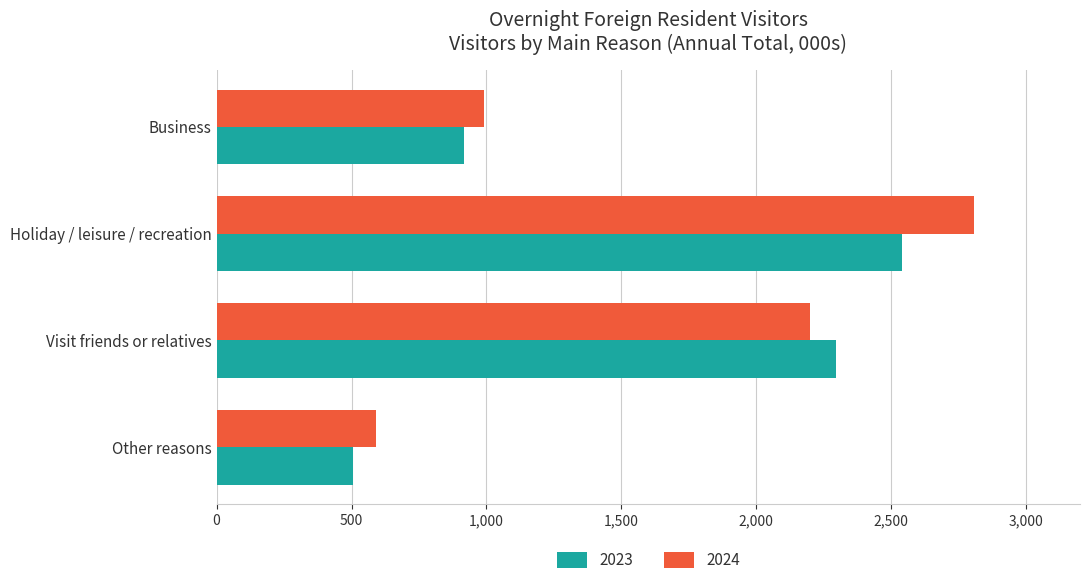

What is the maximum value for 2023?

2538.6